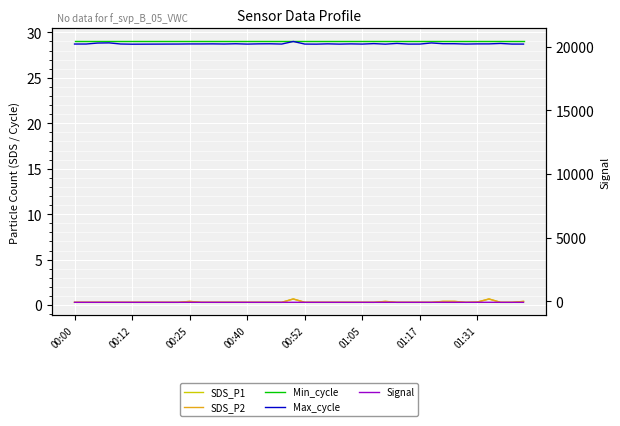

What is the lowest value of the Signal series?

-89.0